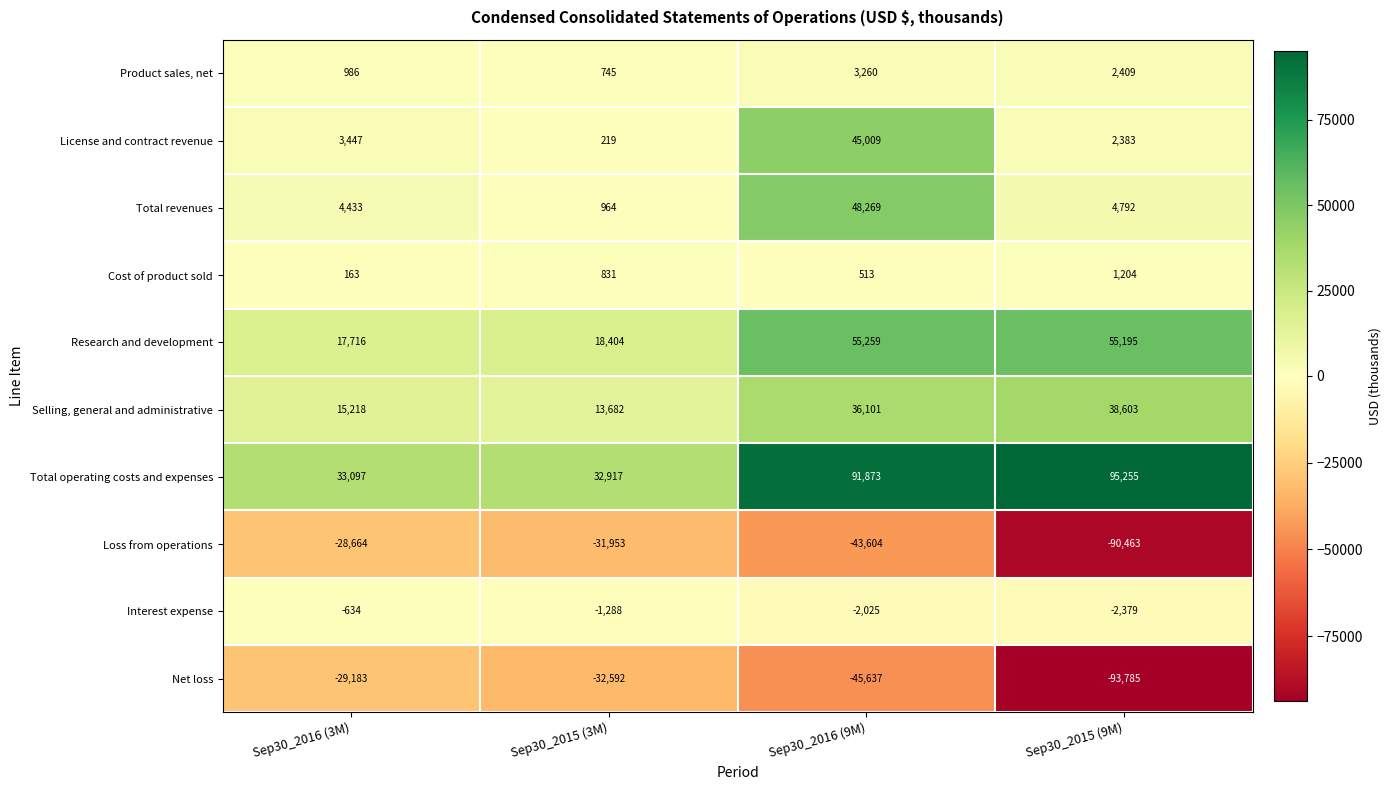

The value of Net loss at Sep30_2015 (3M) is -47059. True or false?

False